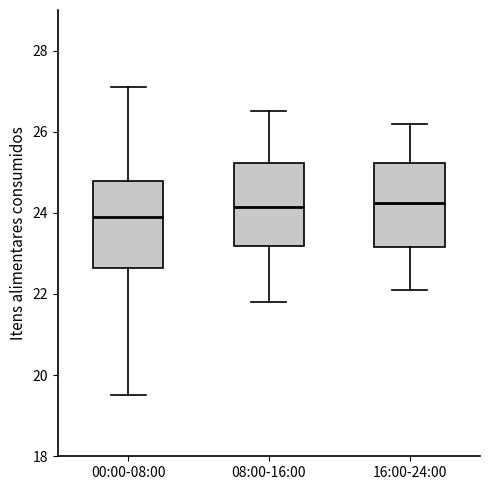

Reading left to right, transcribe this box plot: for each box, give where its median line is, the range the box spans, and where its two whiskers end, as read against the y-axis. The values are not printed on the chart, so give them approximately, as read against the axis.

00:00-08:00: median 24.0, box 22.6 to 24.8, whiskers 19.6 to 27.2
08:00-16:00: median 24.2, box 23.2 to 25.2, whiskers 21.8 to 26.6
16:00-24:00: median 24.2, box 23.2 to 25.2, whiskers 22.2 to 26.2